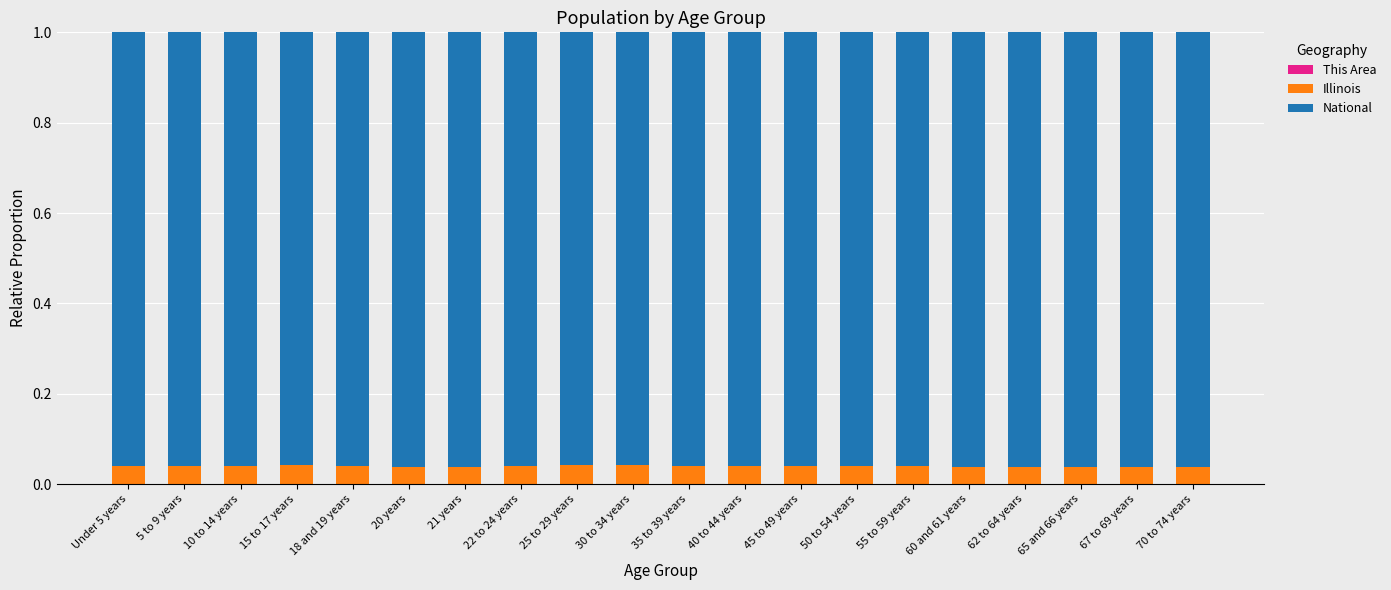

Which series has the largest total across all categories?

National